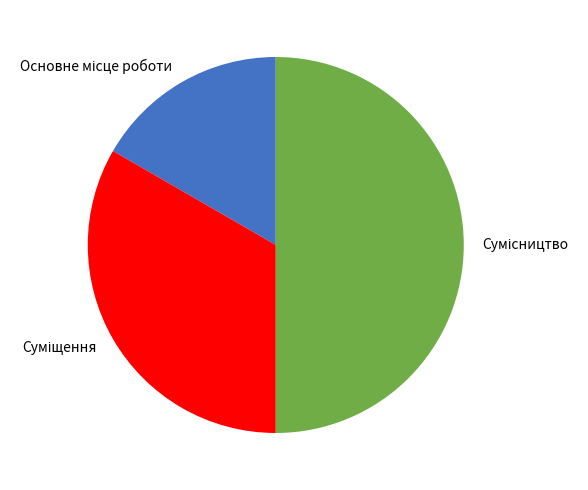

How many slices are in this pie chart?

3